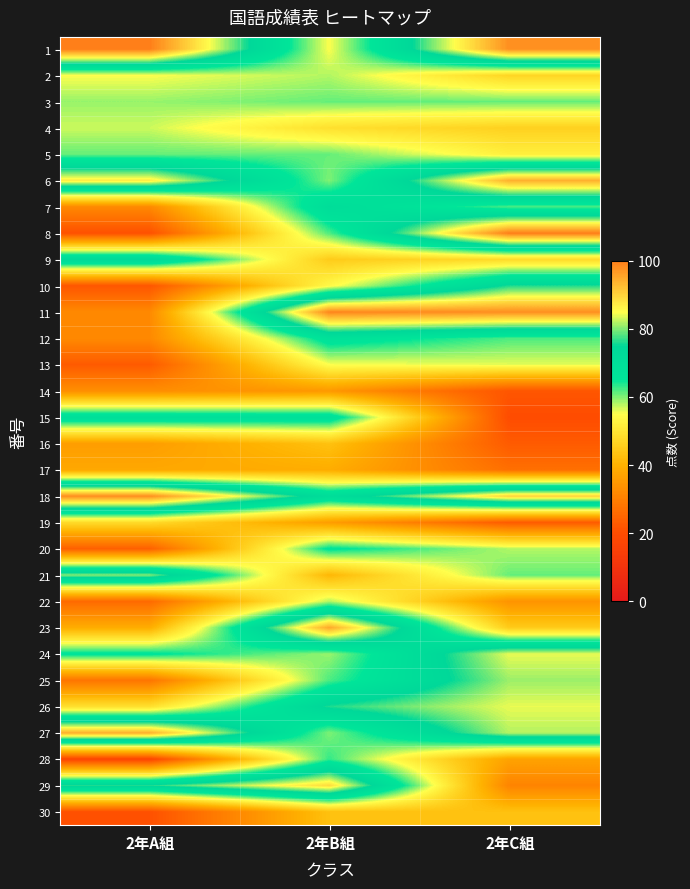

What is the smallest value displayed?

18